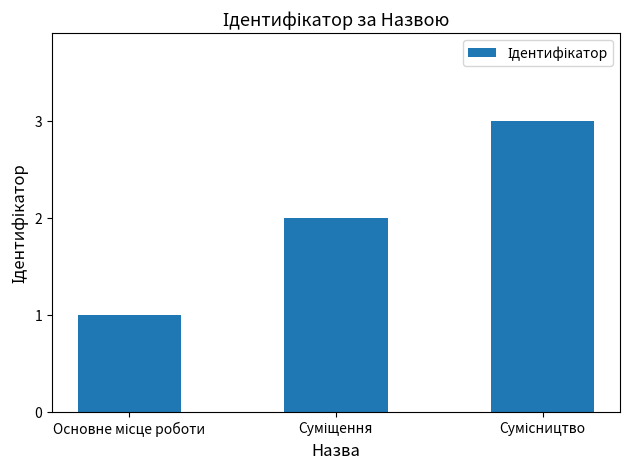

What is the sum of all values?

6